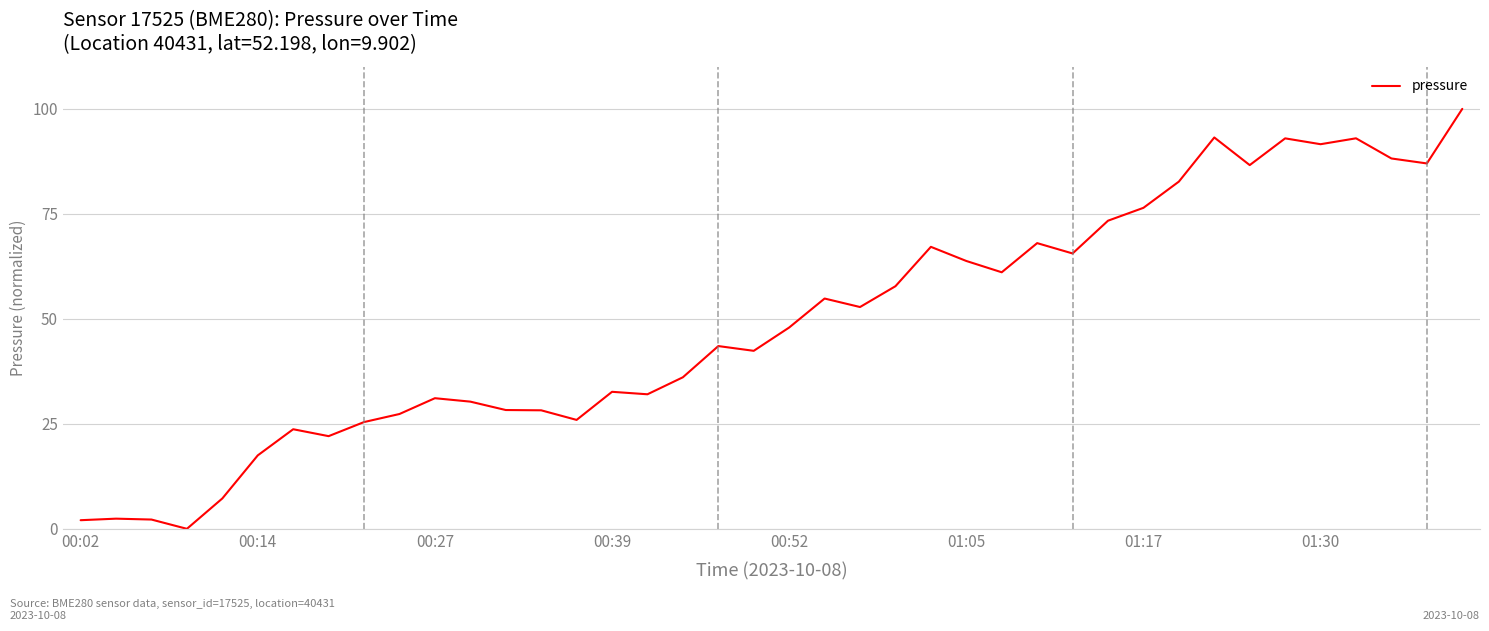

What is the greatest value displayed?

100.0